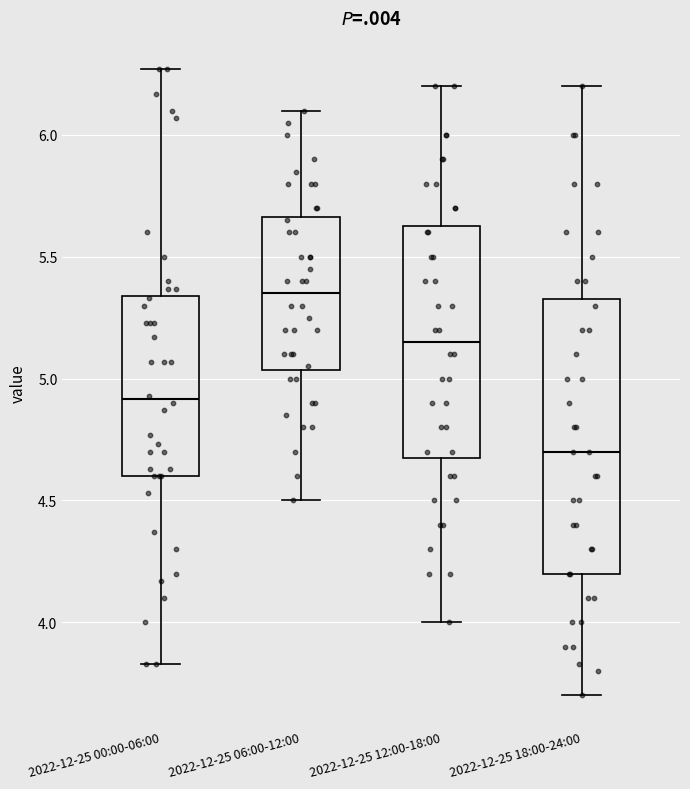

Where does the lower whisker of the box for 2022-12-25 12:00-18:00 end on the y-axis? The values are not printed on the chart, so give them approximately, as read against the axis.

4.00